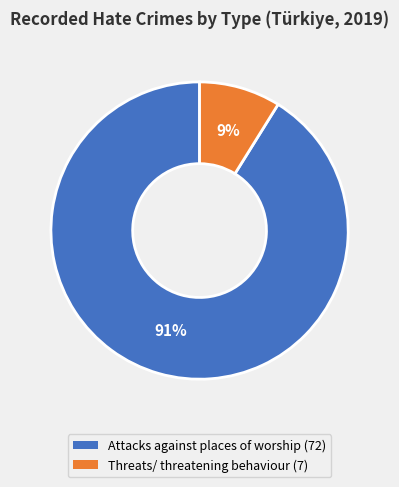

True or false: Threats/ threatening behaviour accounts for 9% of the total.

True